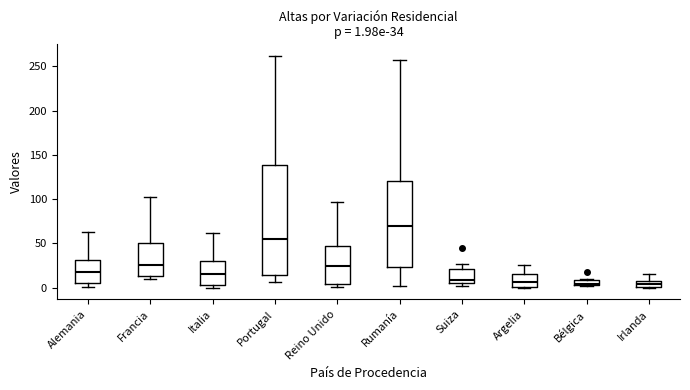

Which box is the tallest, from its lower edge to its upper edge?

Portugal